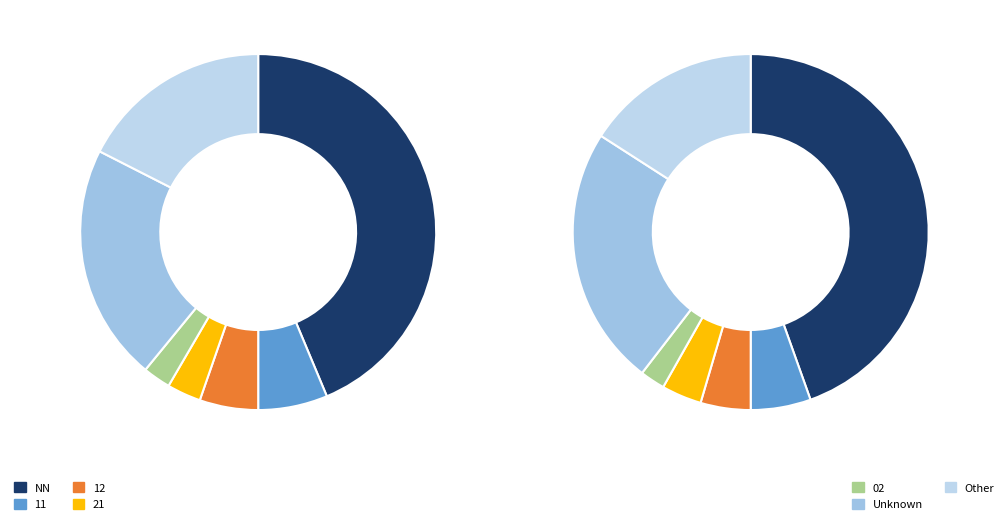

How many segments does this pie chart have?

7